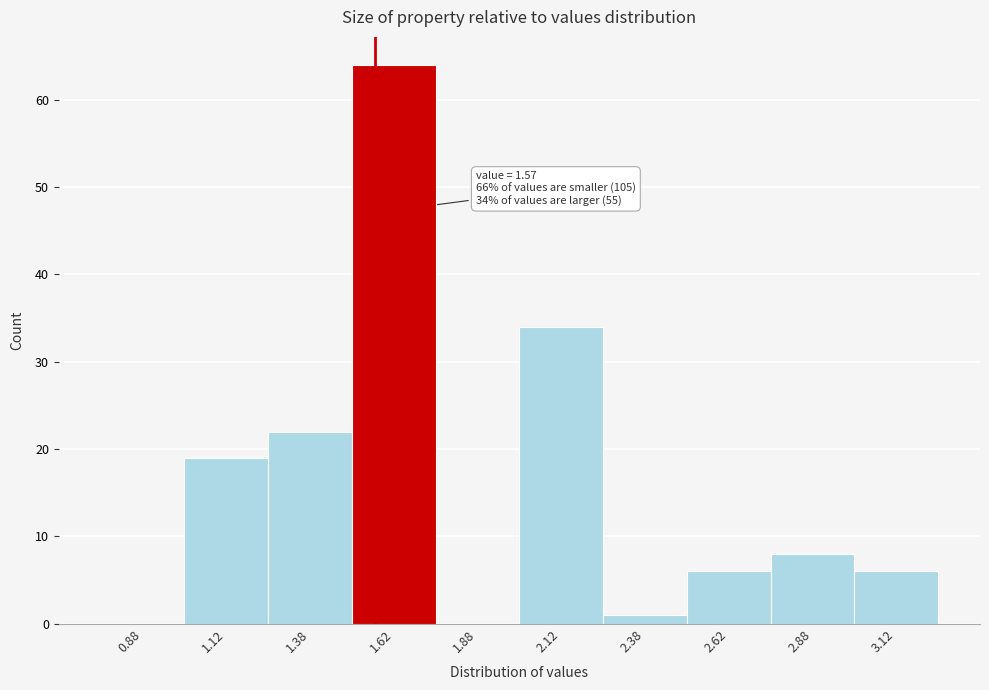

Over which range of the x-axis is the bar tallest?

1.50 to 1.75